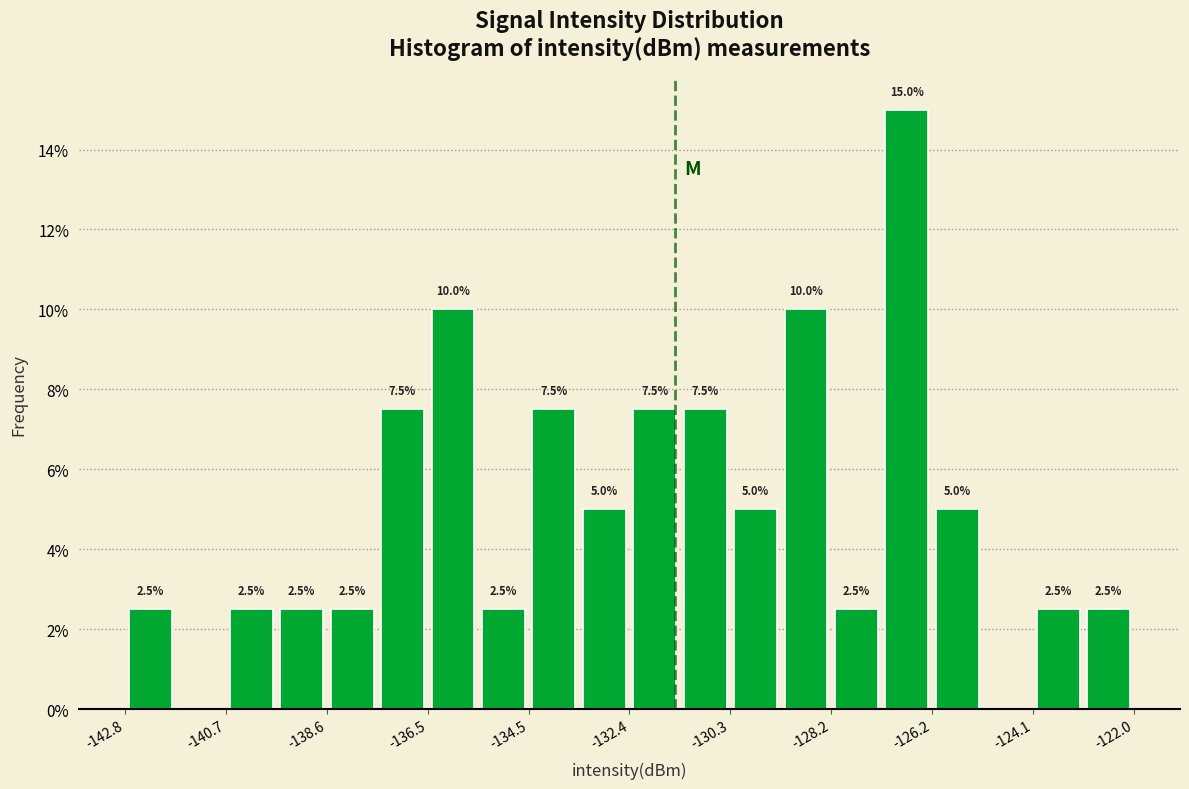

Around what value on the x-axis is the tallest bar? Give the approximate position of its centre, as read against the axis.

-126.5